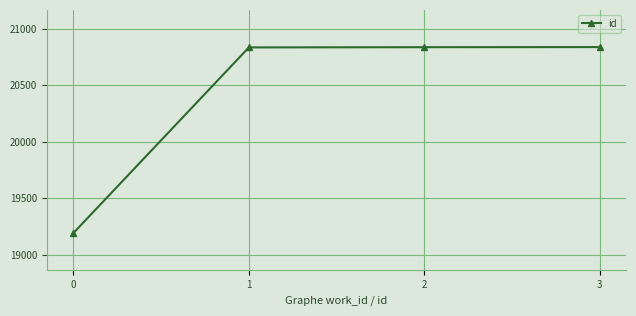

Between 0 and 3, which is larger?

3